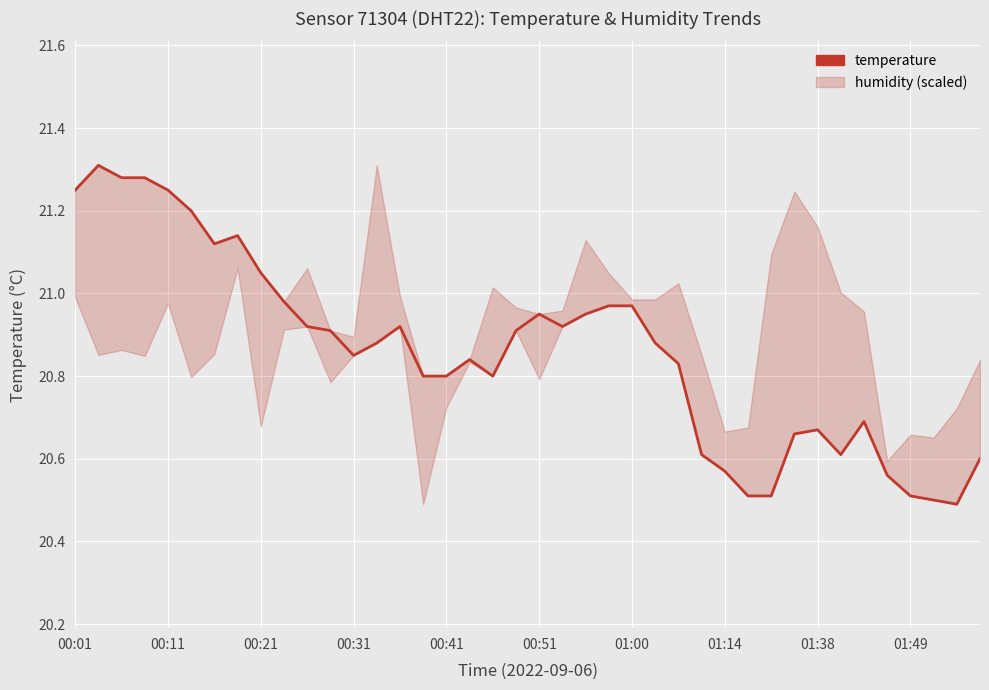

At which label is the value closest to 20?

38